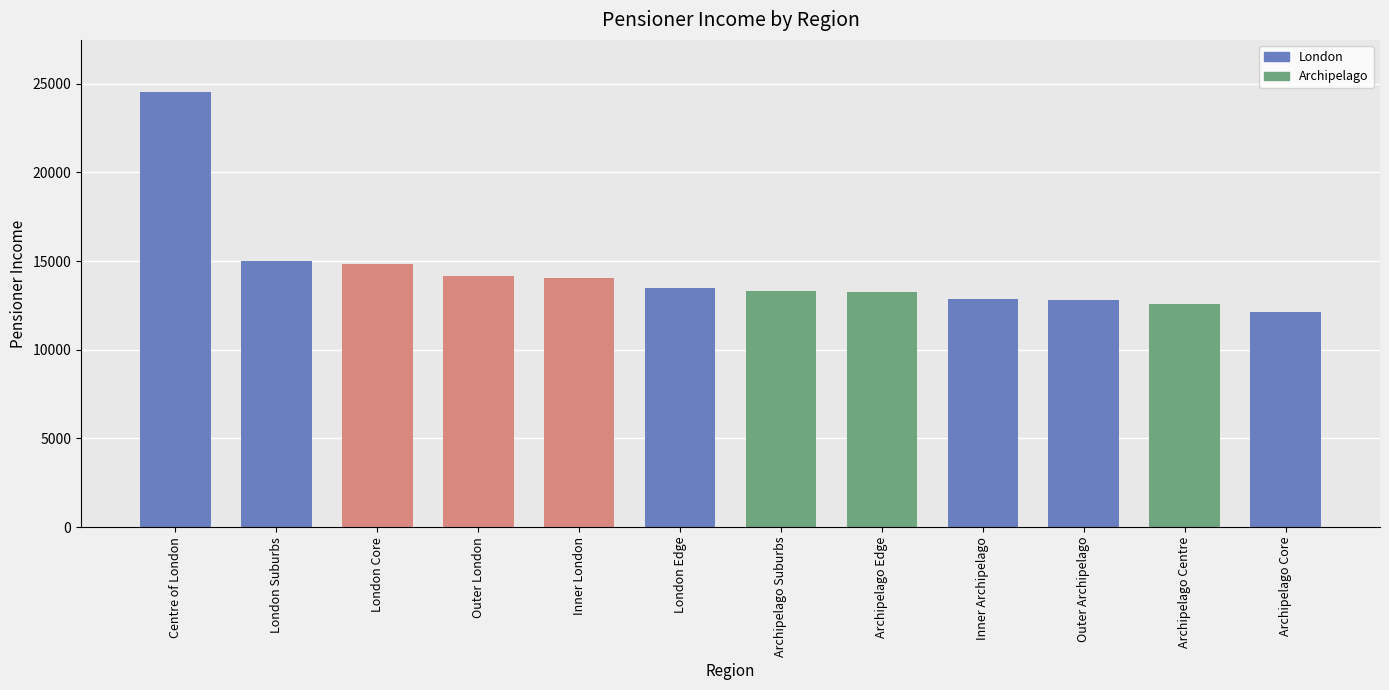

How many bars are there in total?

12